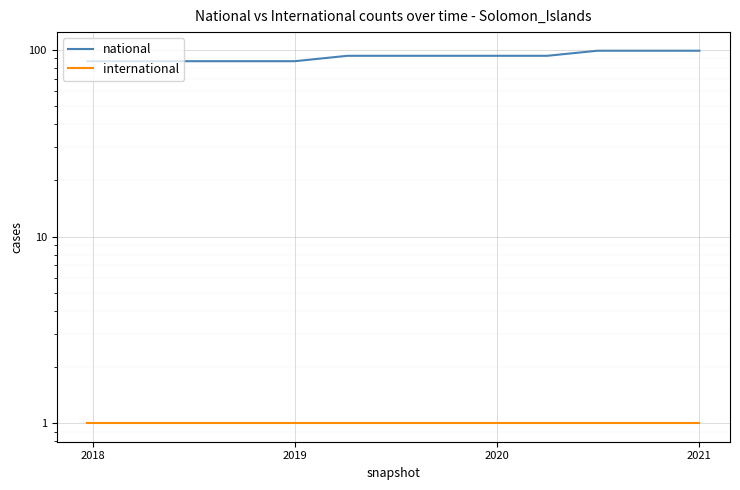

True or false: national and international cross at least once.

False